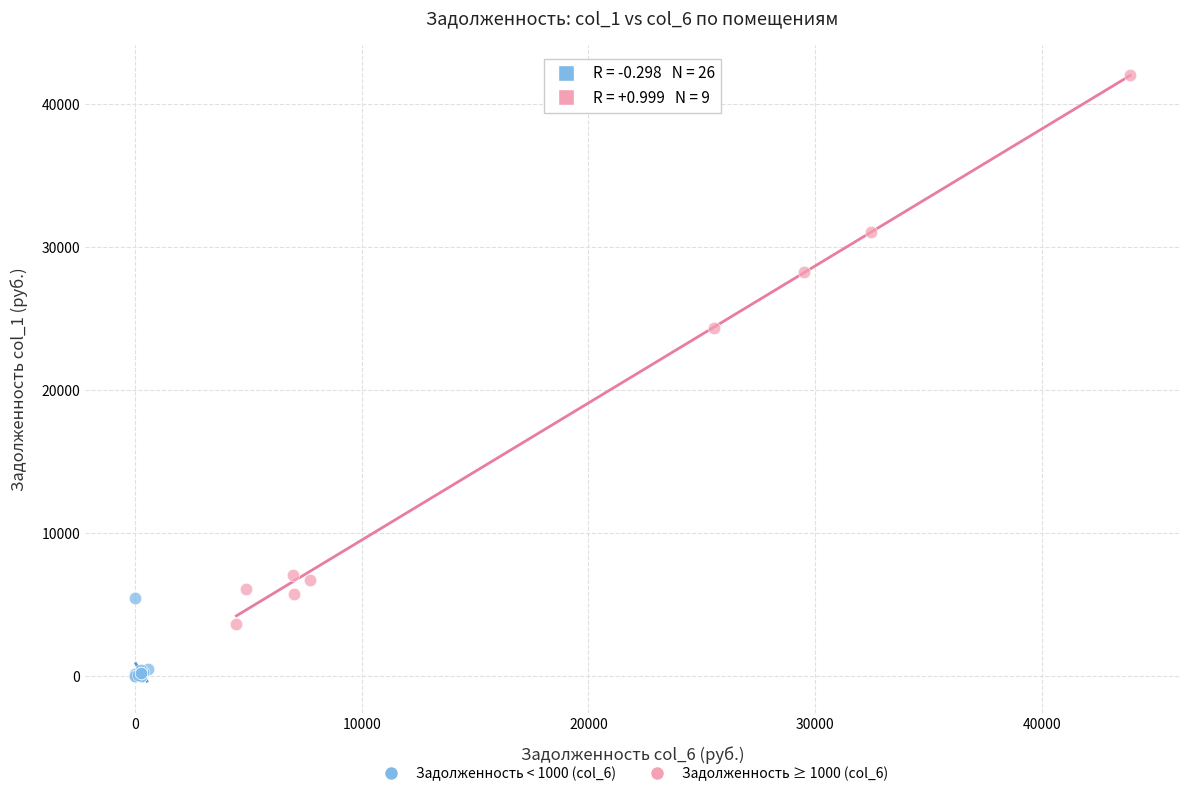

Which series has the widest spread of Y values?

Задолженность ≥ 1000 (col_6)